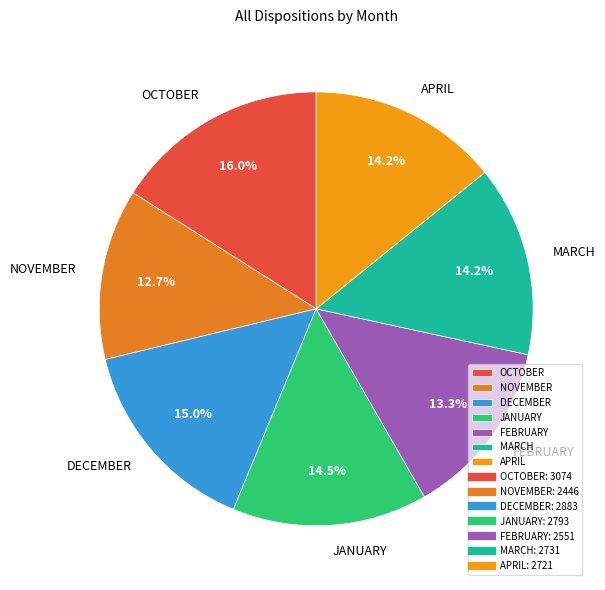

Is there a majority slice in this chart?

No